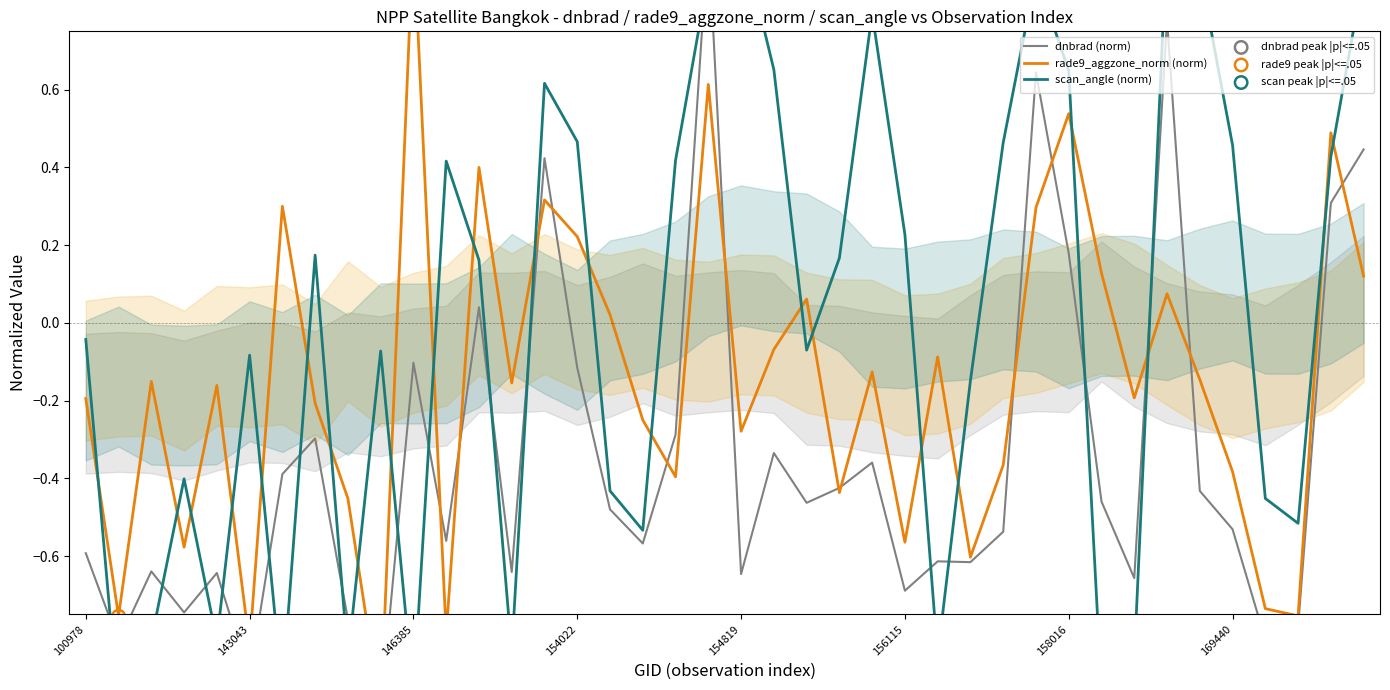

What are all the series names shown in the legend?

dnbrad, rade9_aggzone_norm, scan_angle